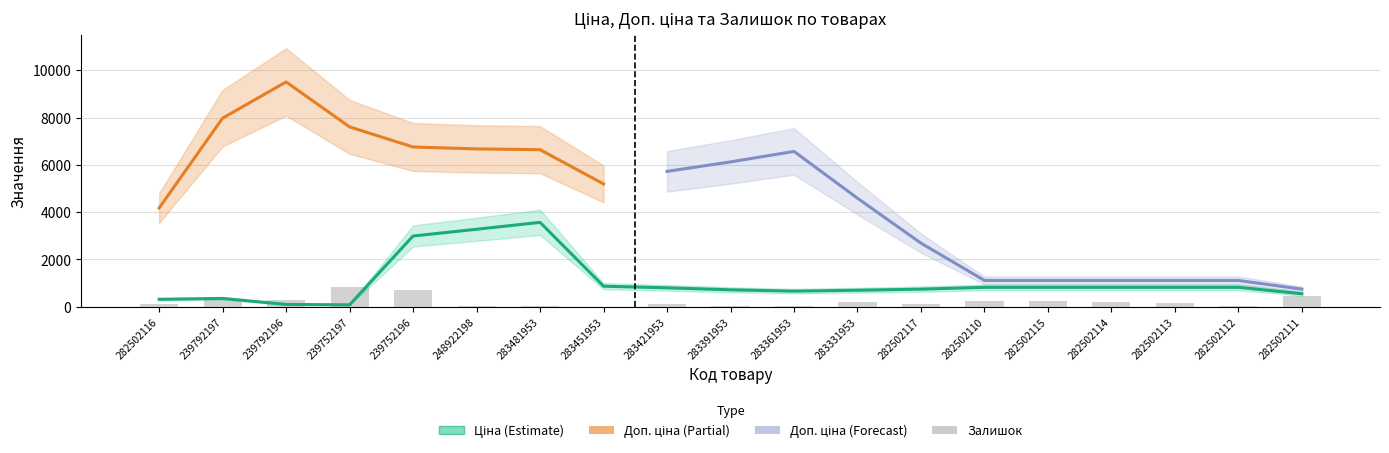

What value does the Залишок series have at 282502112?

46.0